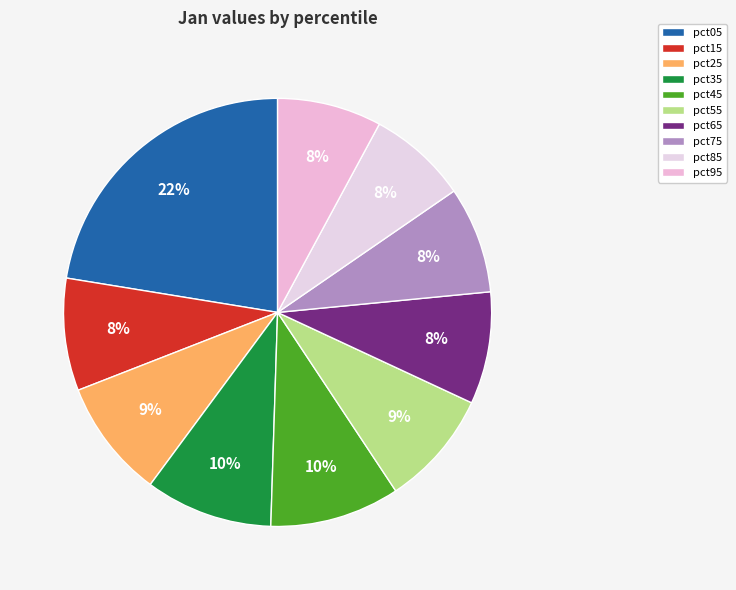

The pct25 slice represents 9% of the pie. True or false?

True